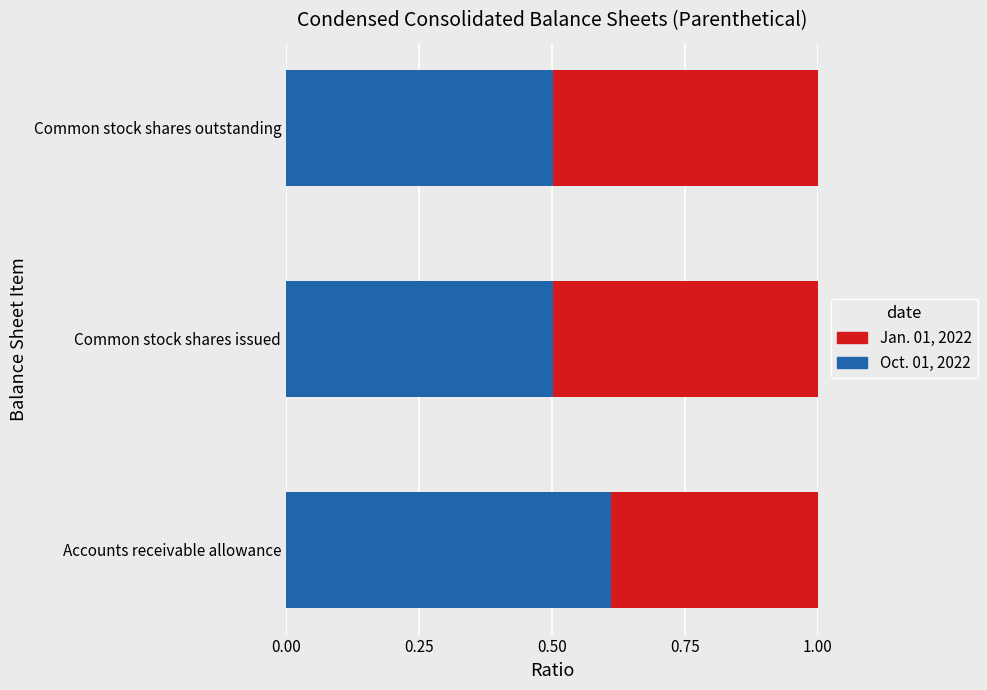

What is the minimum value for Oct. 01, 2022?

0.5